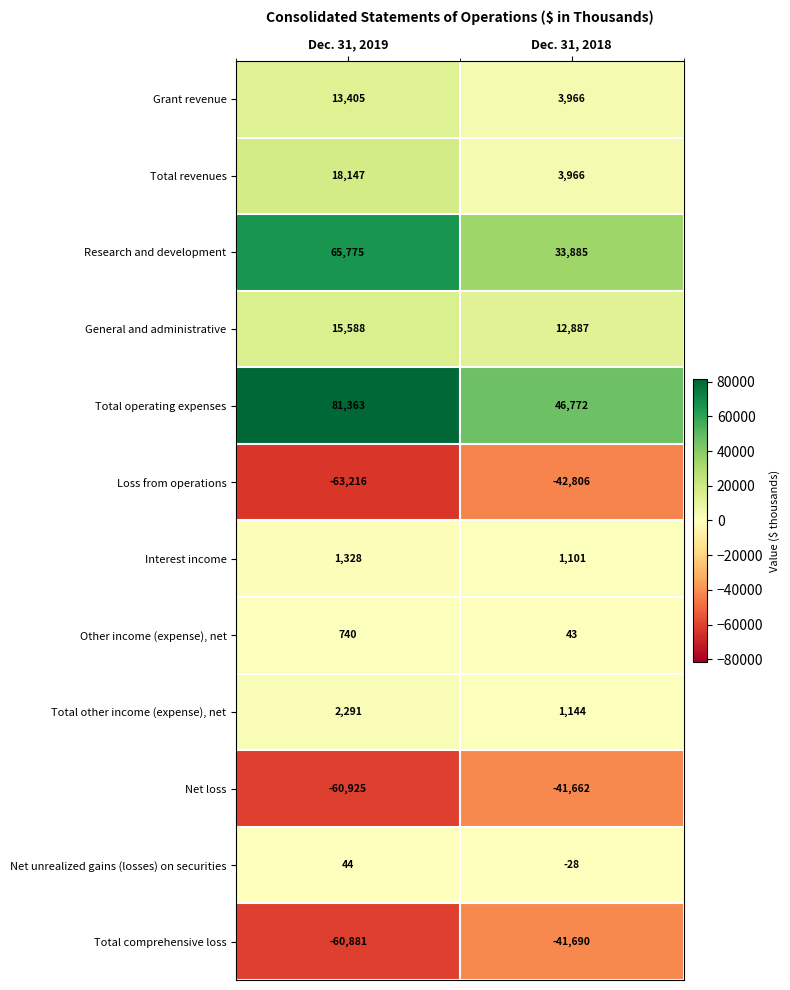

True or false: Total revenues has a value of 3966 at Dec. 31, 2018.

True